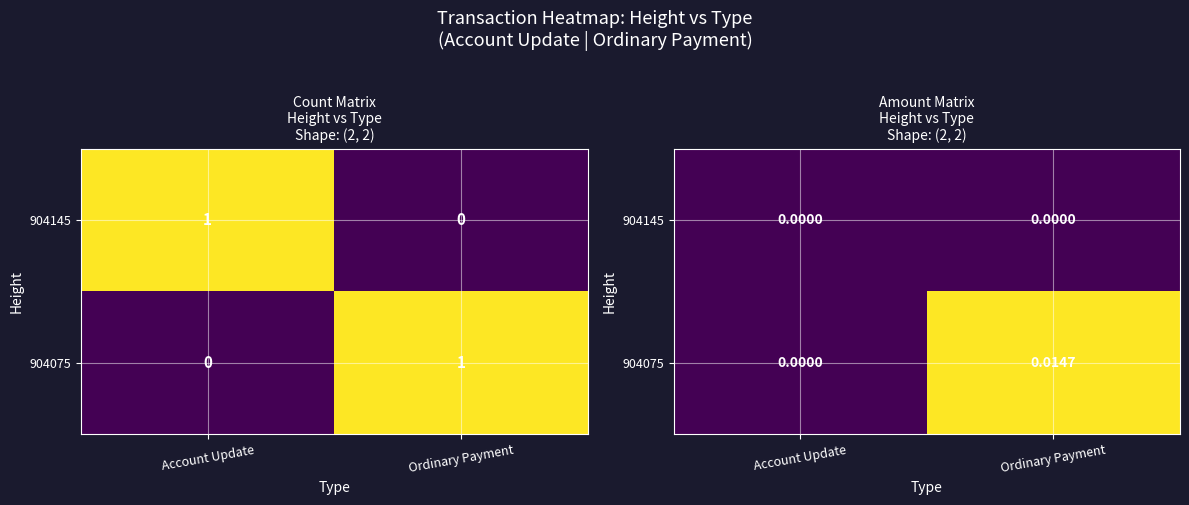

Count the 904075 values in the range 0 to 1.

2